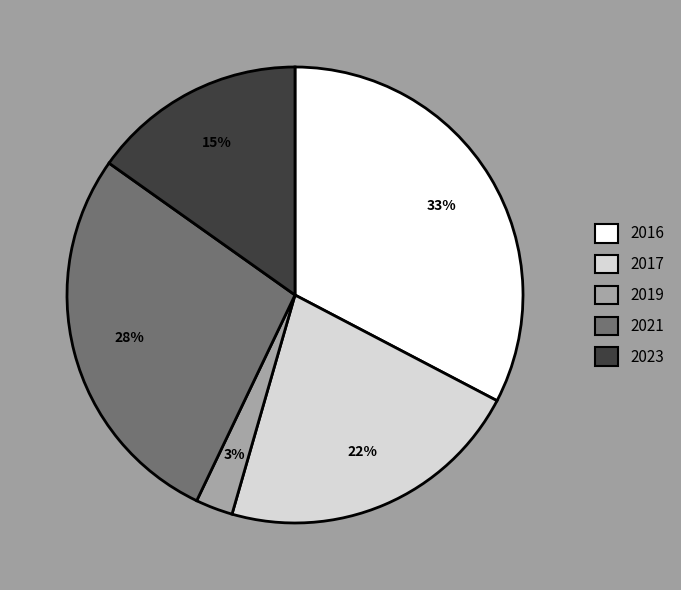

To the nearest percent, what is the difference between the 2019 and 2016 slice percentages?

30%